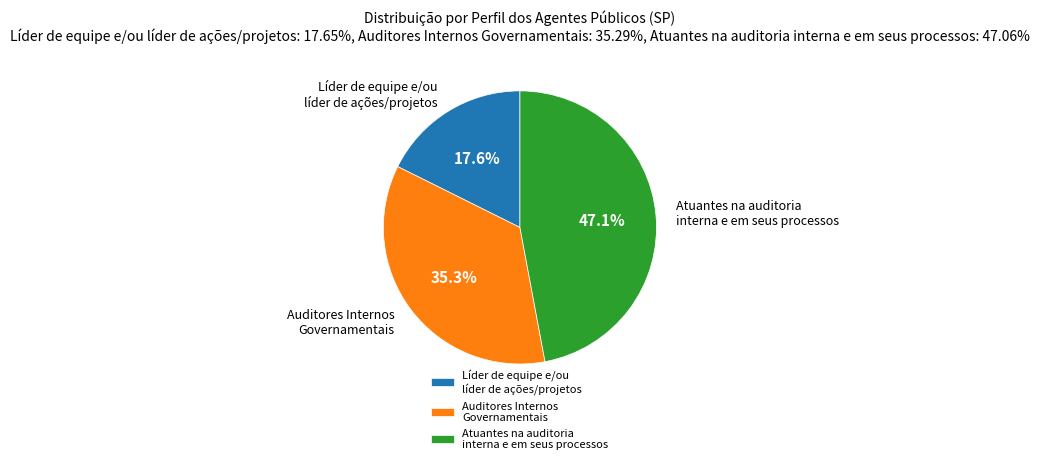

To the nearest percent, what is the average slice percentage?

33%